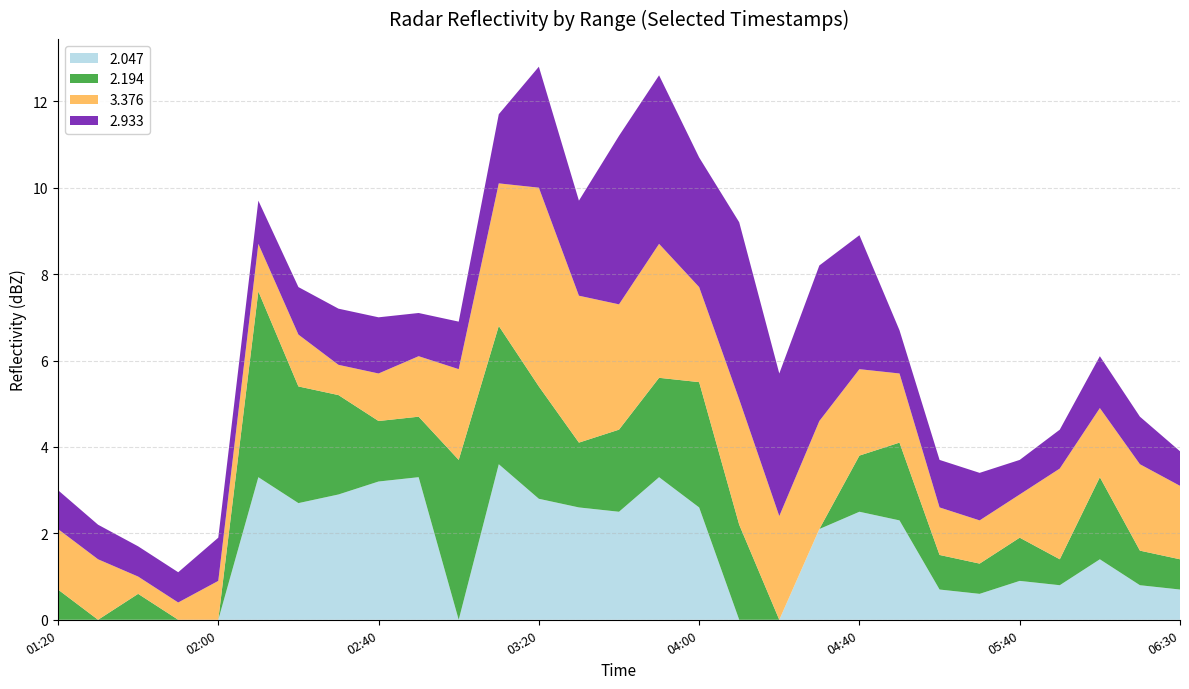

What is the maximum value for 2.047?

3.6